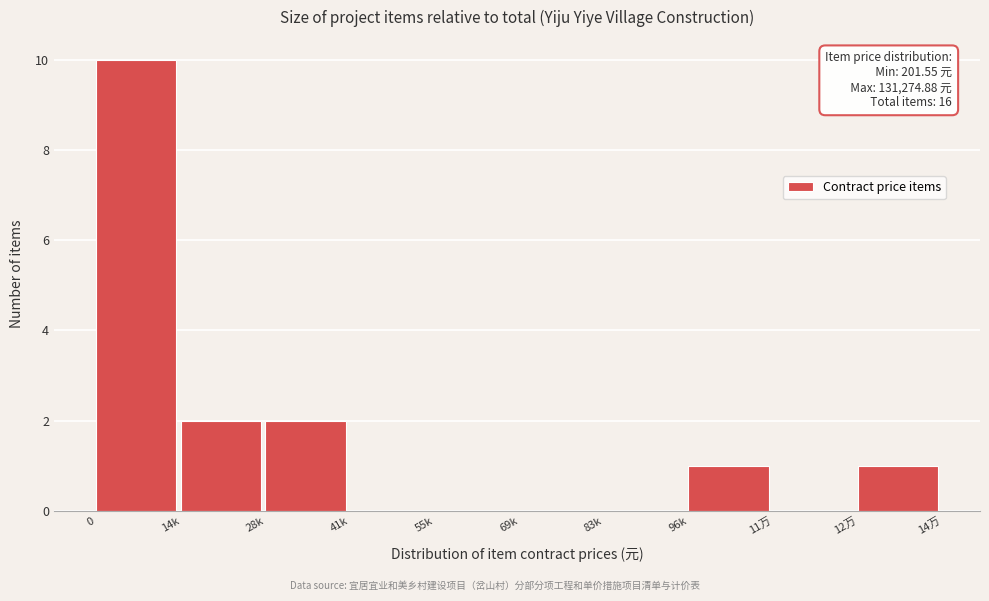

Reading right to left, what are all the values shown in this chart?

12万=1	11万=0	96k=1	83k=0	69k=0	55k=0	41k=0	28k=2	14k=2	0=10